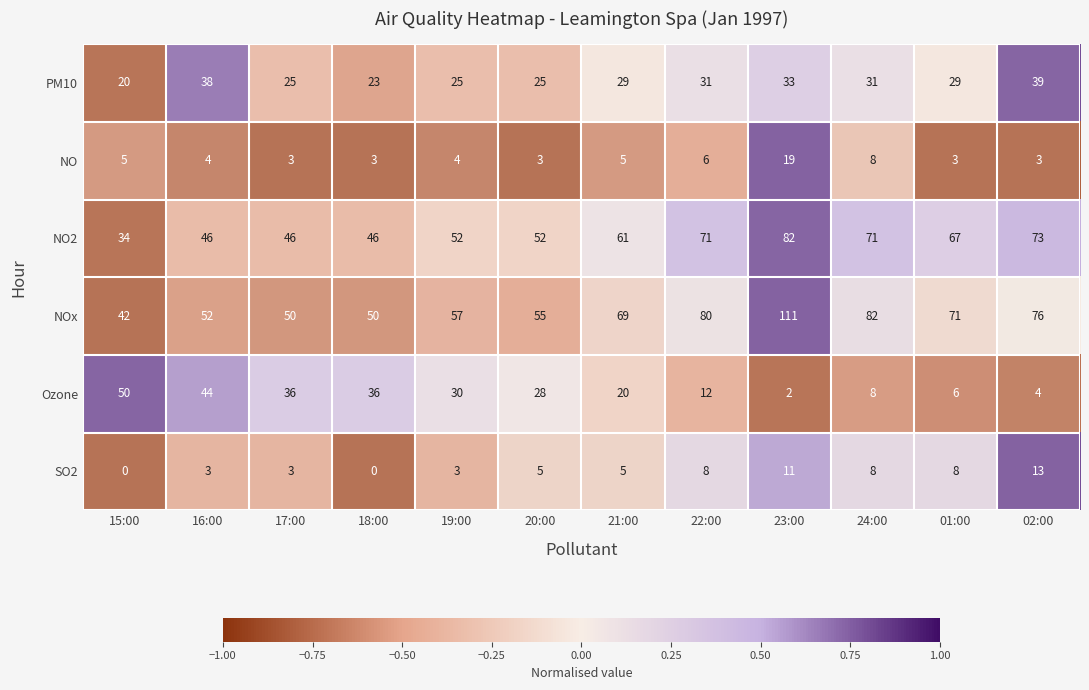

Where does the NO series first go above 4?

15:00